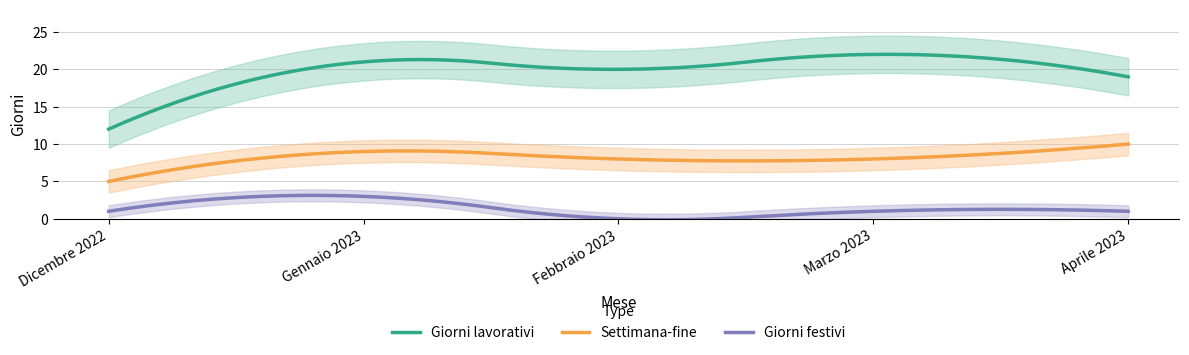

True or false: Settimana-fine and Giorni festivi intersect in this chart.

False